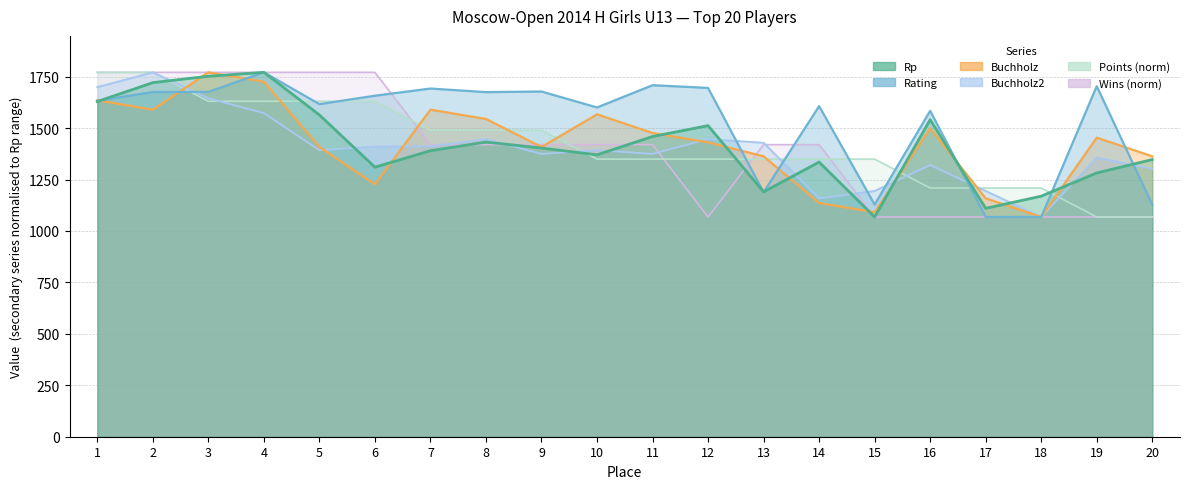

What is the average value of the Wins series?

1401.9